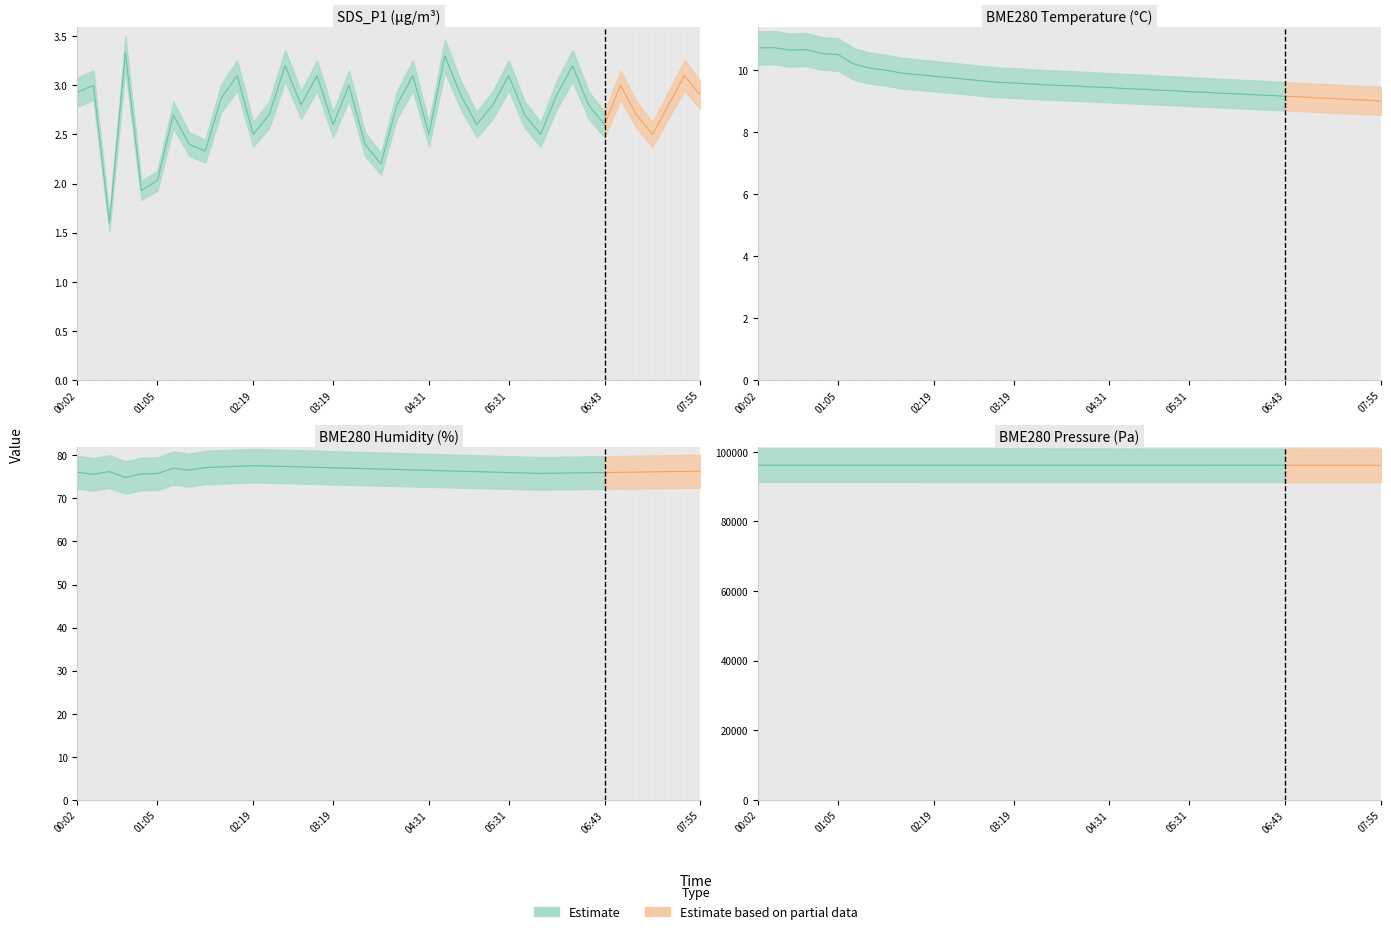

Read the BME280_humidity value at 06:43.

76.0